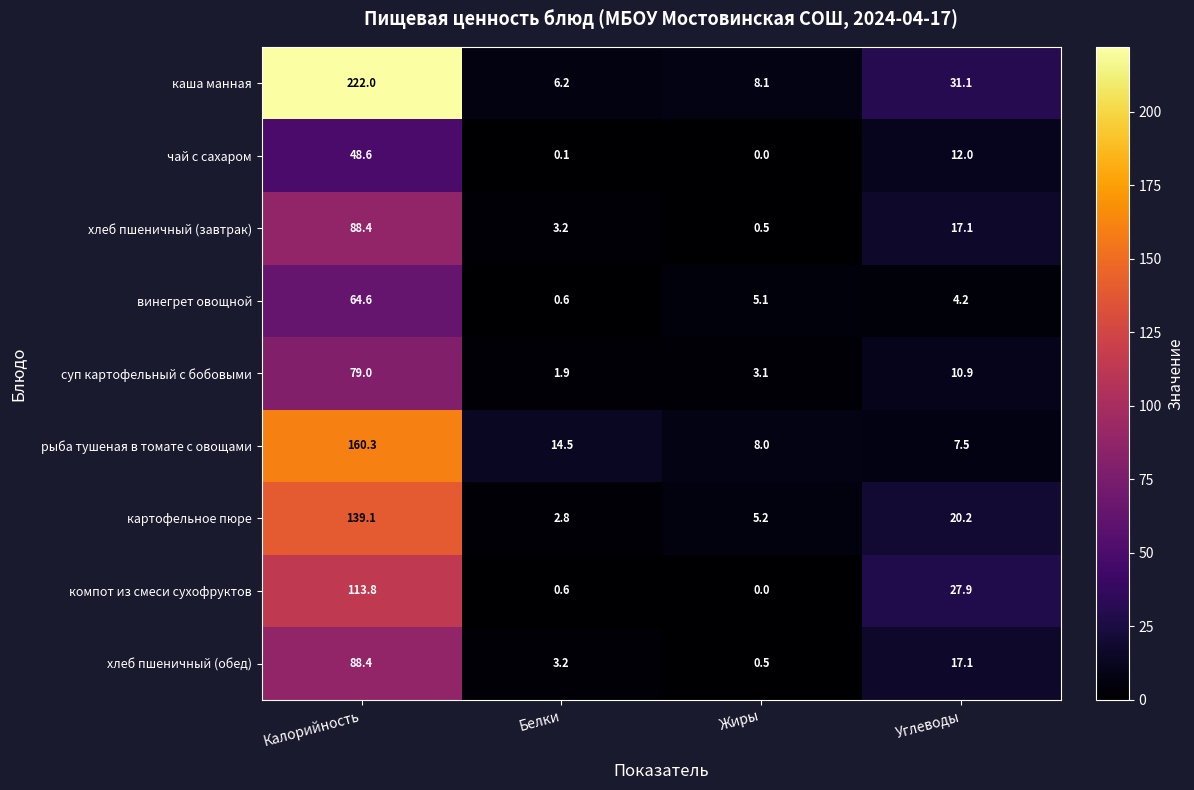

At which category is the sum across all series the highest?

Калорийность